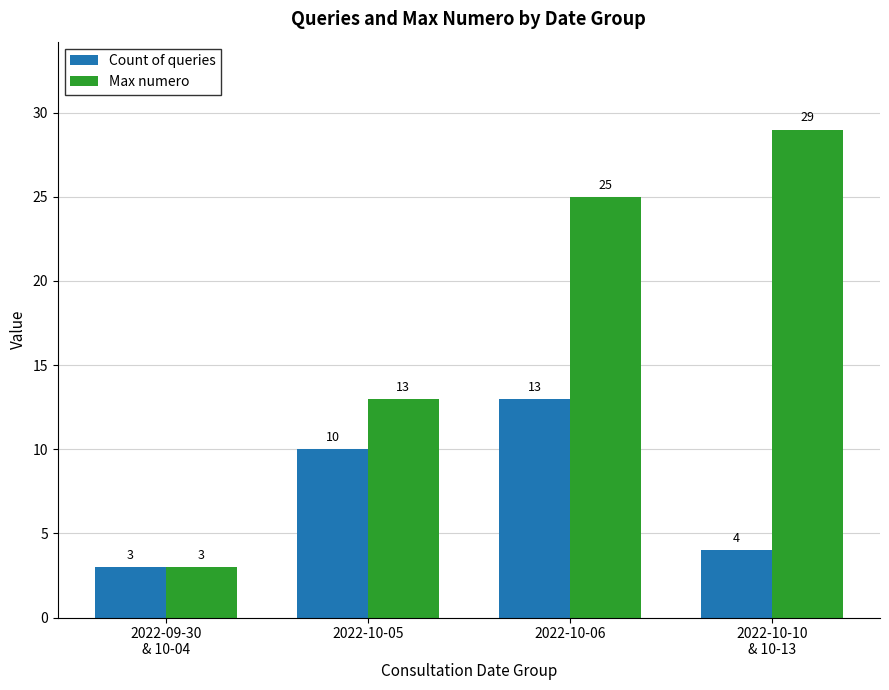

What is the sum of all Max numero values?

70